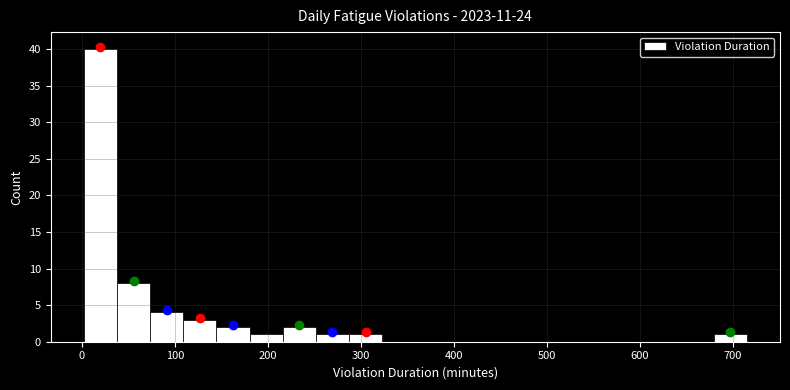

Around what value on the x-axis is the tallest bar? Give the approximate position of its centre, as read against the axis.

20